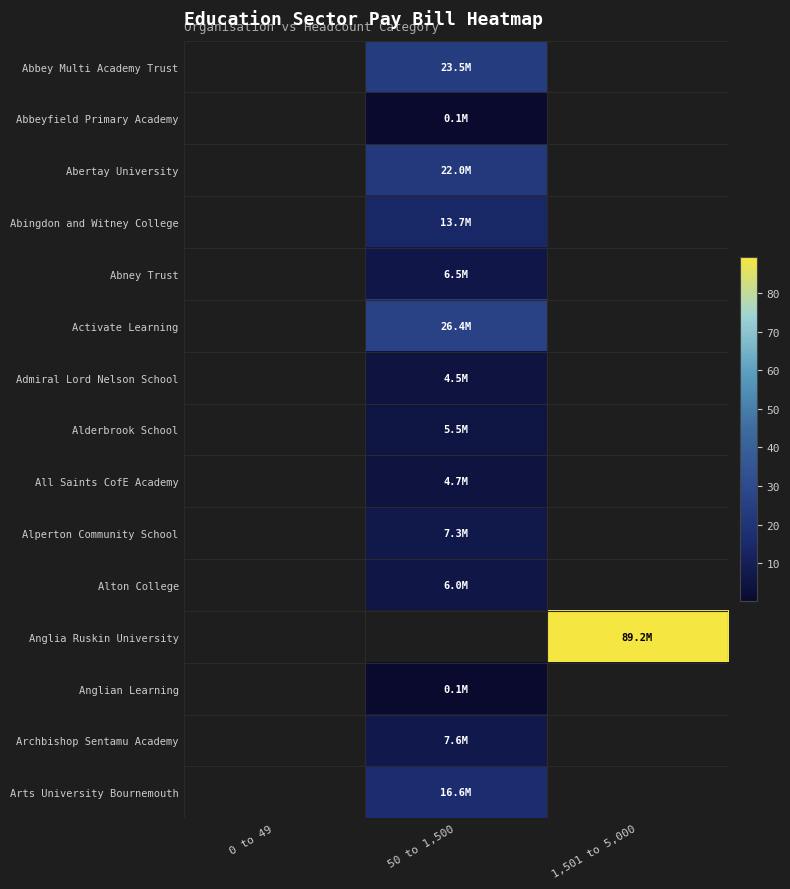

At which category is the sum across all series the highest?

50 to 1,500